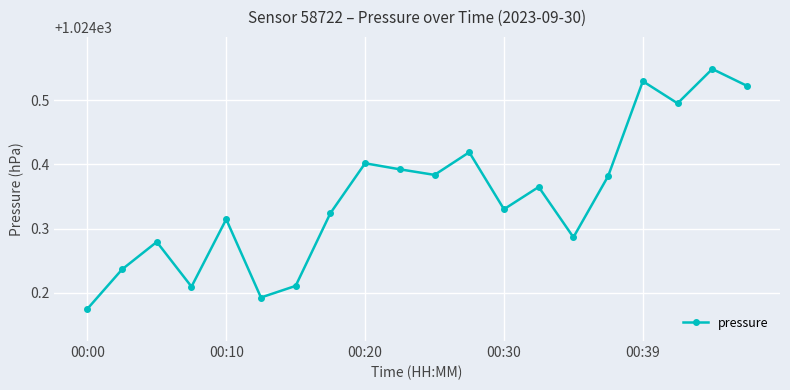

What is the sum of all values?

20487.0